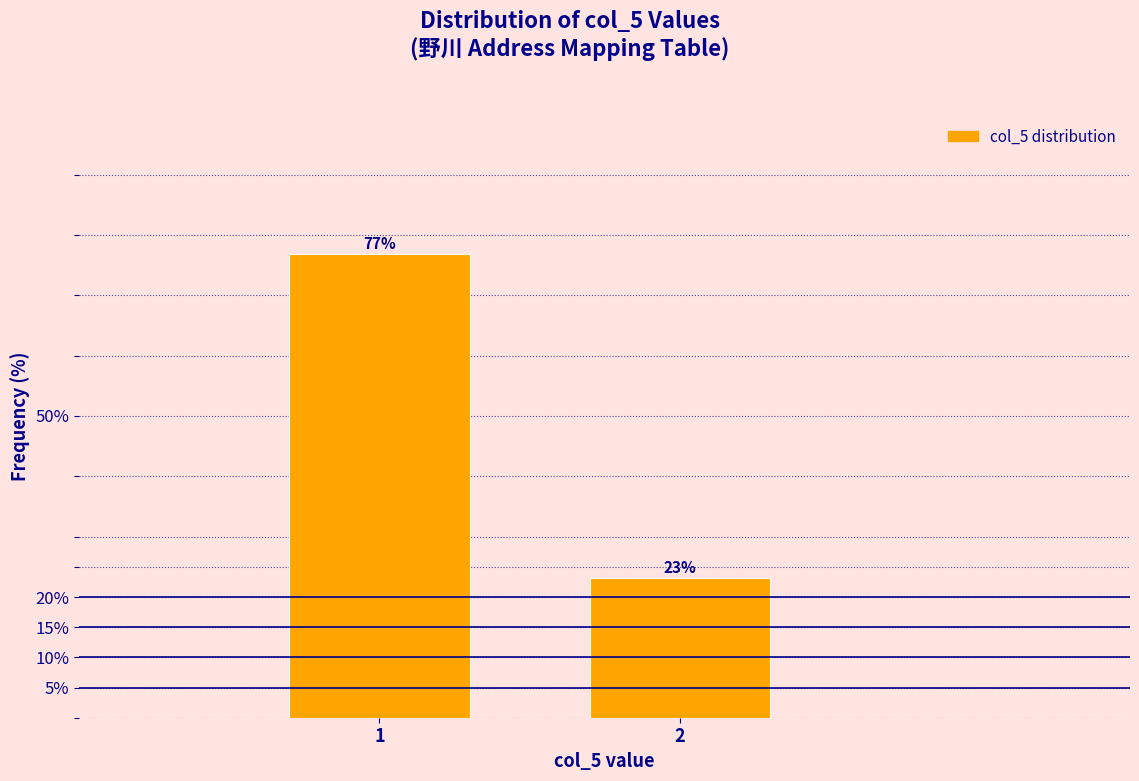

What is the value of the 1st bar from the left?

76.9